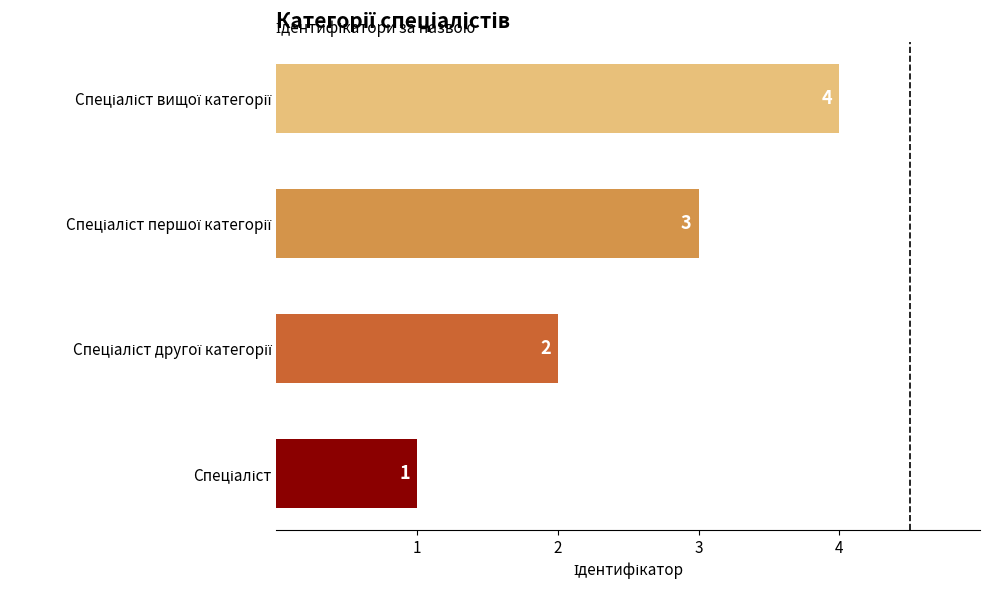

What is the sum of all values?

10